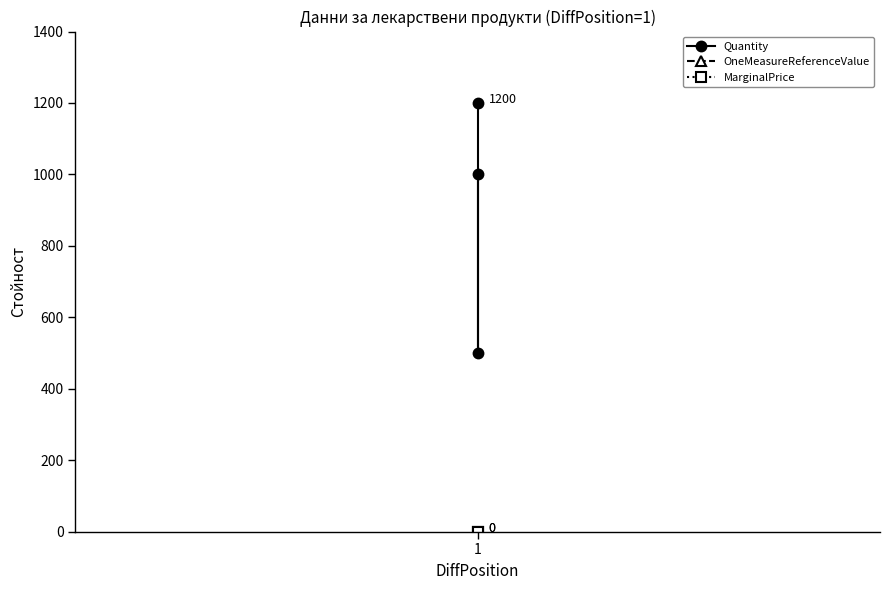

How many lines are shown in the chart?

3